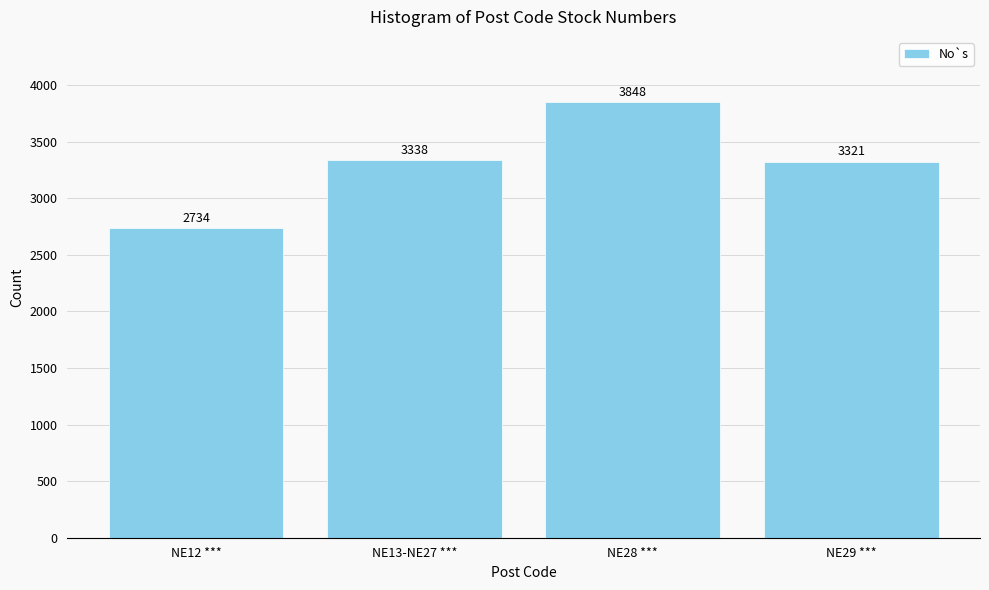

List the labels in order of value, smallest first.

NE12 ***, NE29 ***, NE13-NE27 ***, NE28 ***